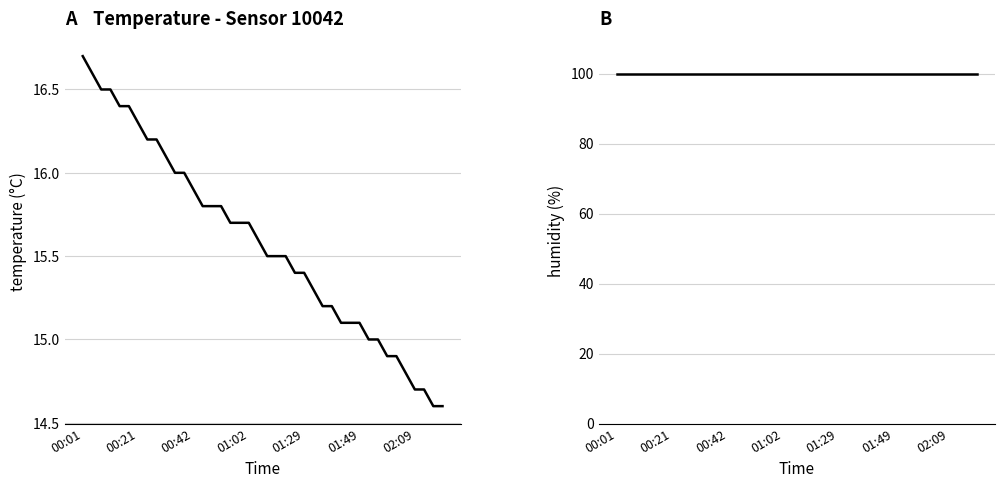

How many data points does each series have?

40